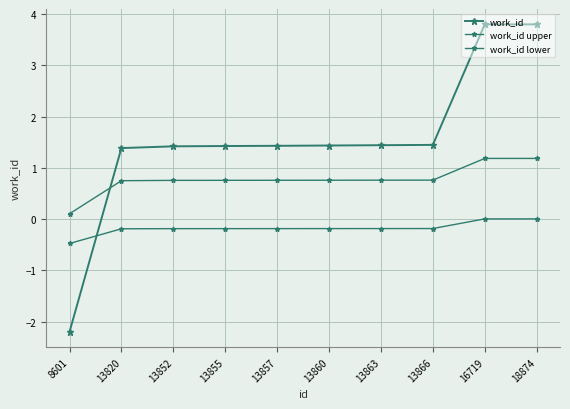

Does the chart have visible grid lines?

Yes